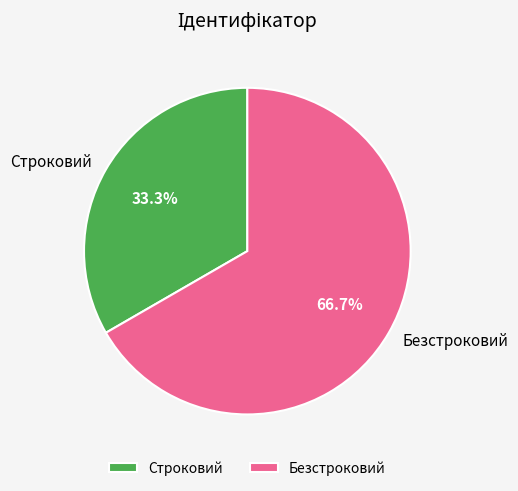

What is the ratio of the value at Безстроковий to the value at Строковий?

2.0